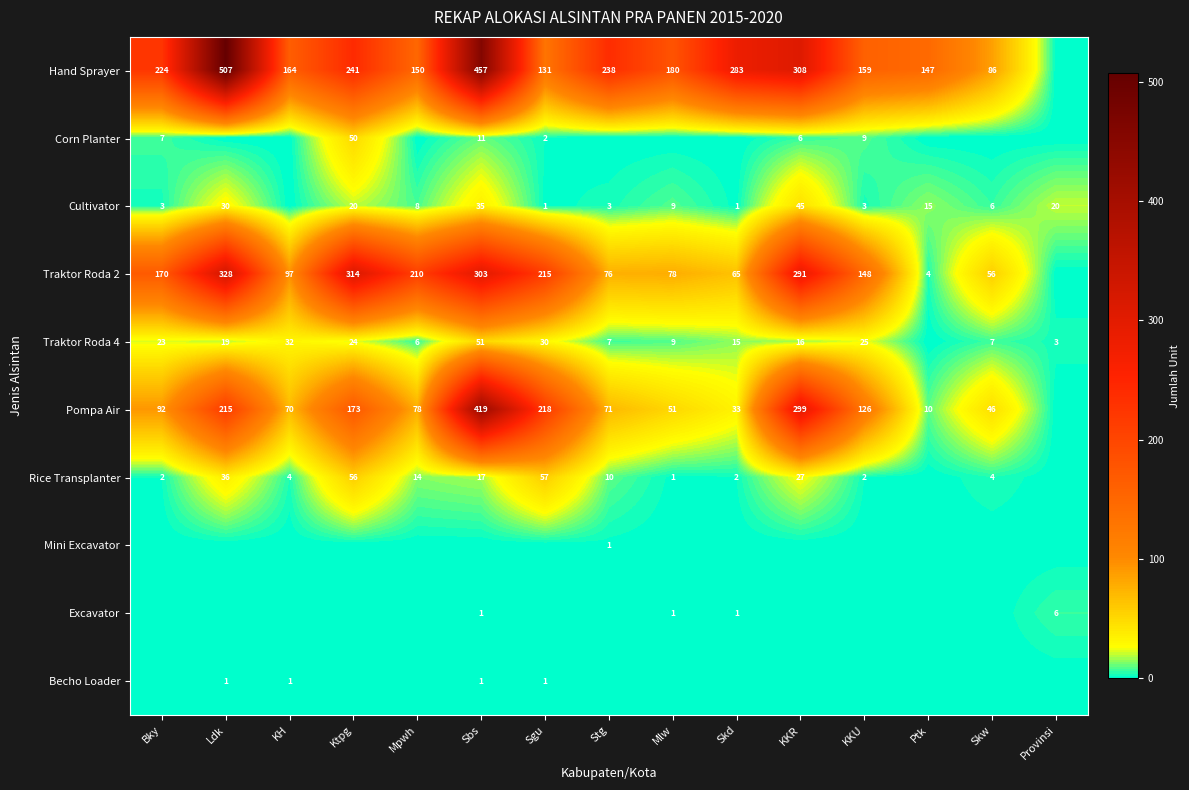

True or false: Rice Transplanter has a value of 14 at Mpwh.

True